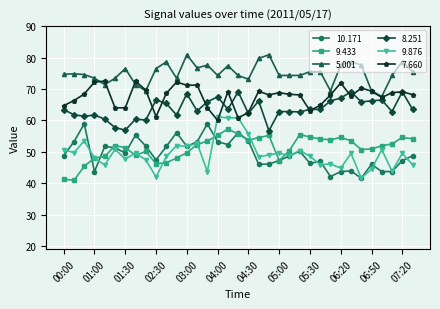

What is the smallest value displayed?

40.9